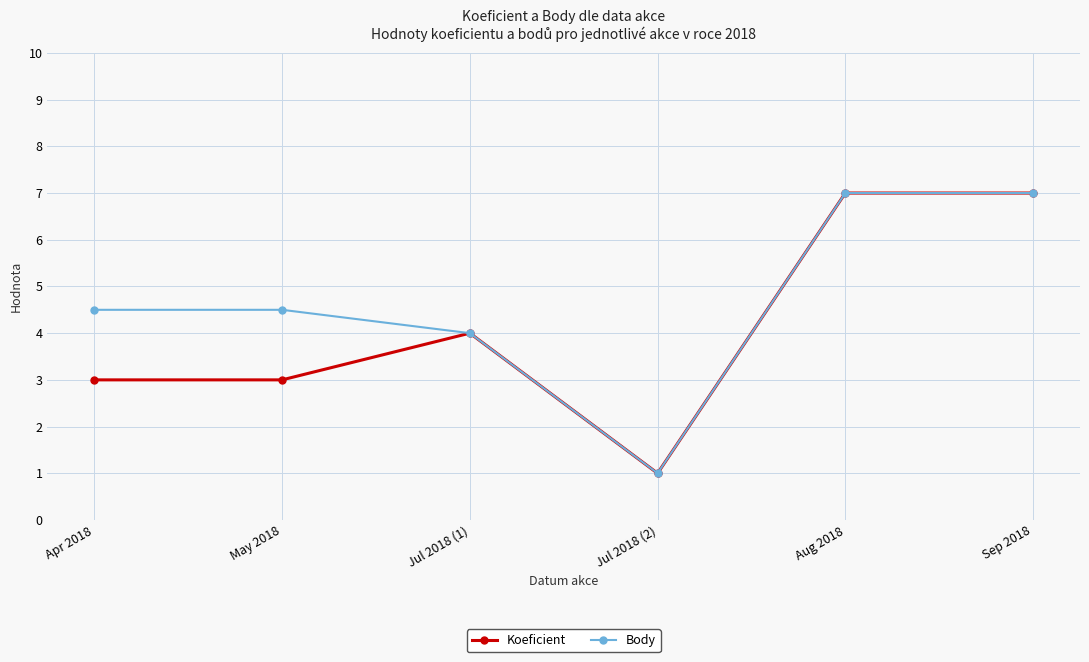

What is the smallest value displayed?

1.0